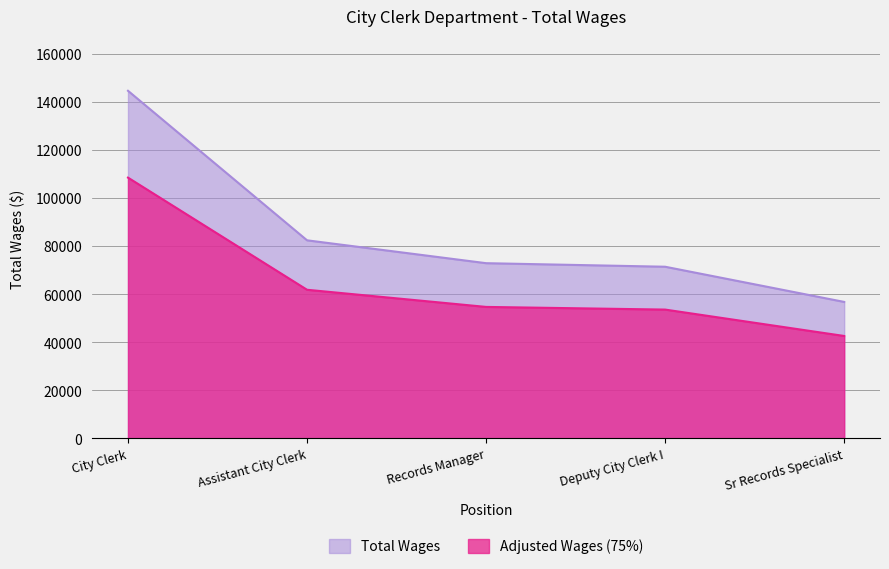

How many lines are shown in the chart?

2